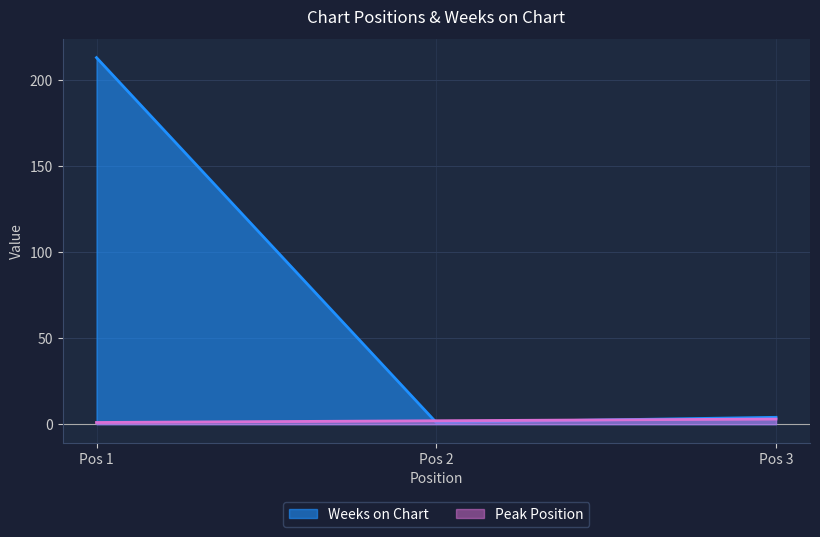

How many lines are shown in the chart?

2